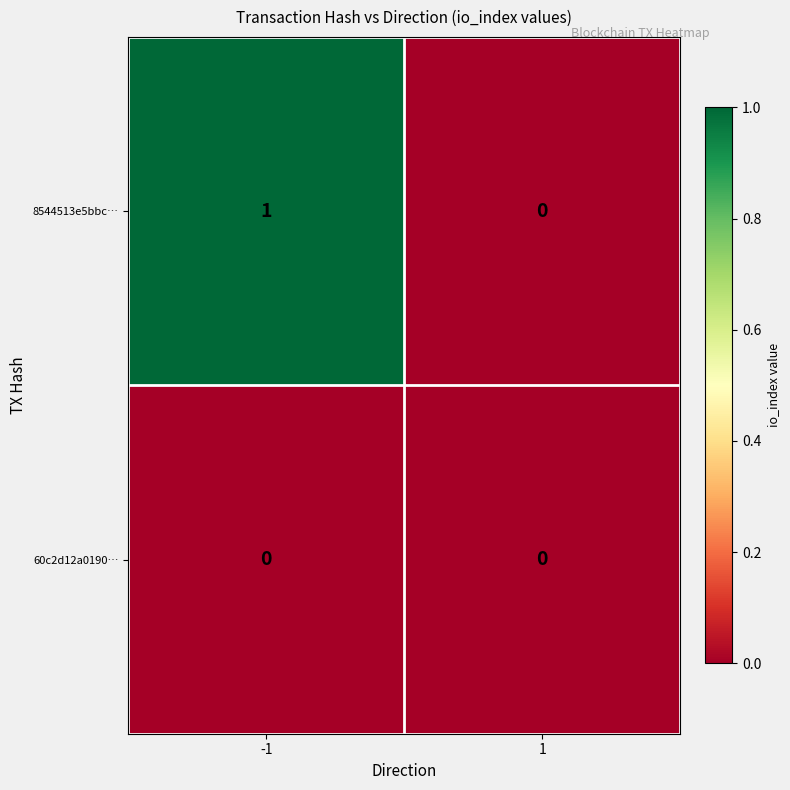

Which category has the highest value across all series?

-1